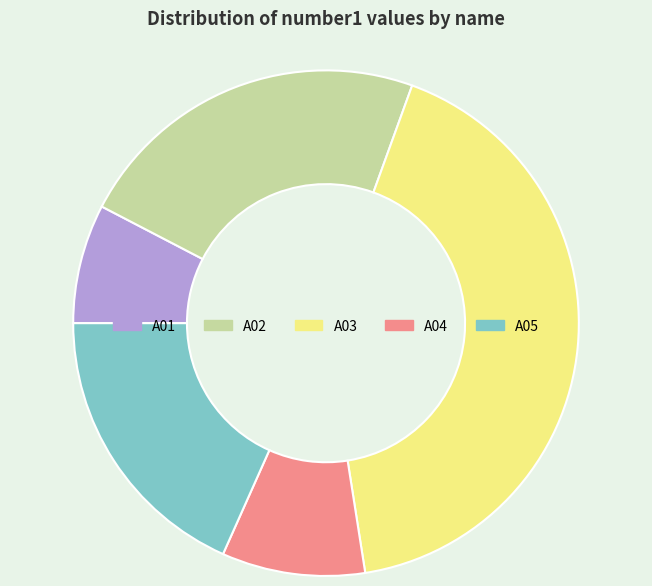

Is there a majority slice in this chart?

No